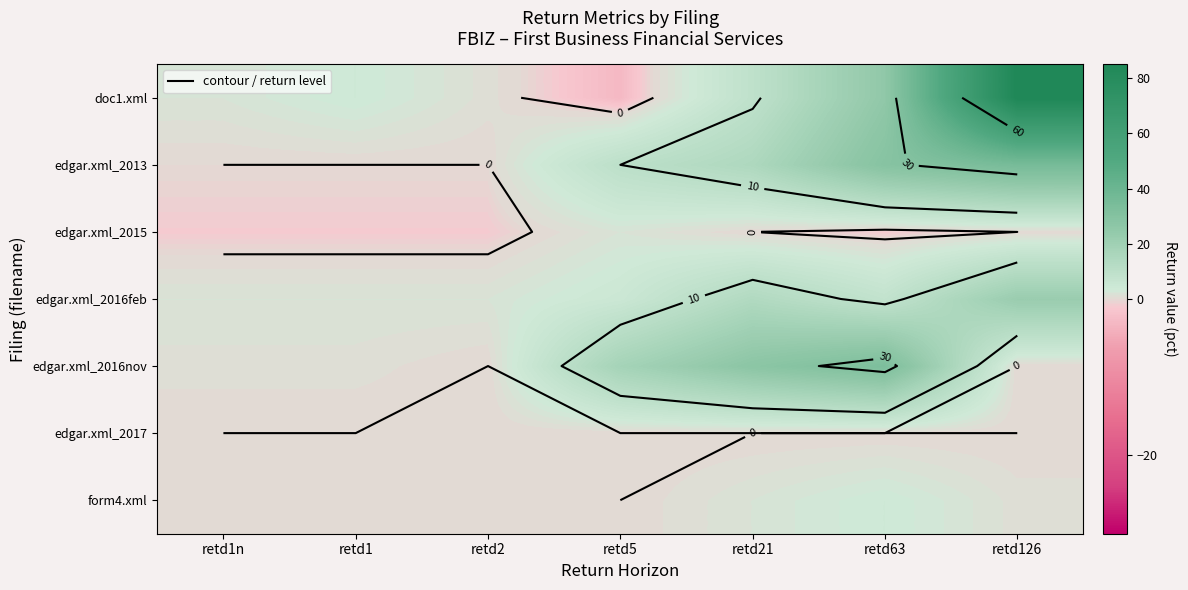

The value of edgar.xml_2013 at retd2 is 20. True or false?

False